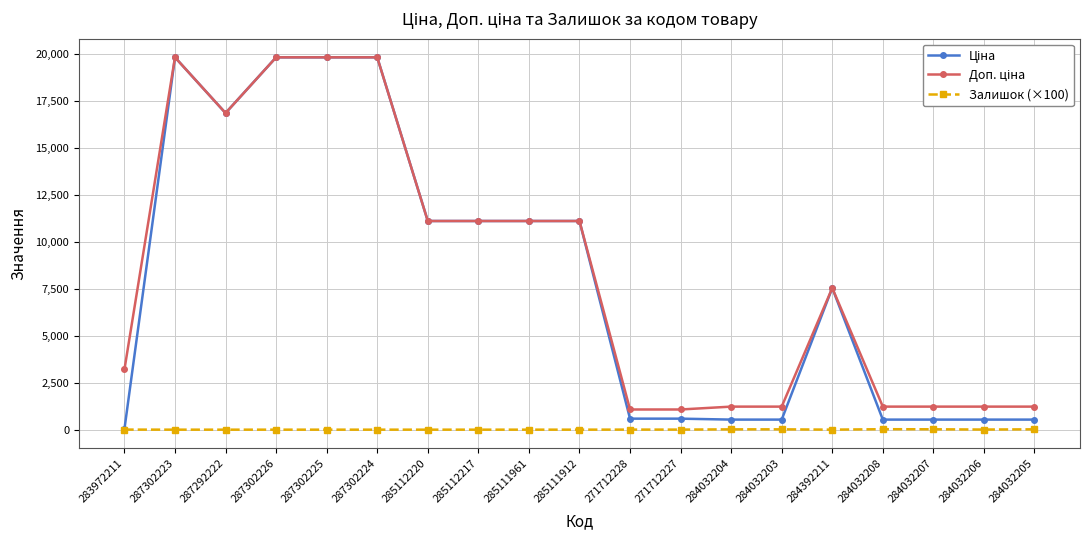

The Залишок (×100) series shows 0.4 at 284392211. True or false?

True